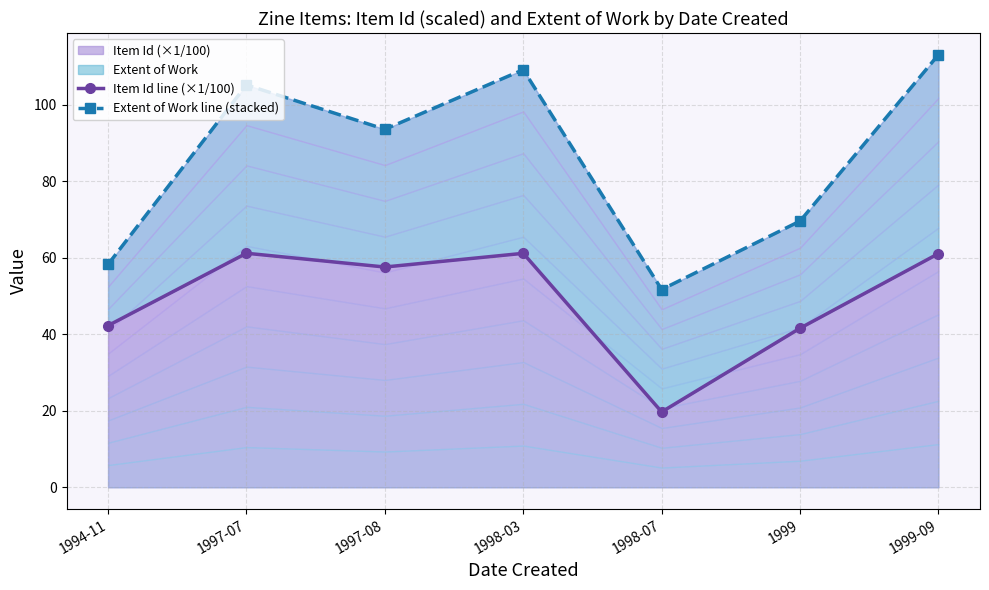

Reading right to left, extract all data points from this chart.

Item Id line (×1/100): 61.1	41.6	19.7	61.2	57.6	61.2	42.3
Extent of Work line (stacked): 113.1	69.6	51.7	109.2	93.6	105.2	58.3